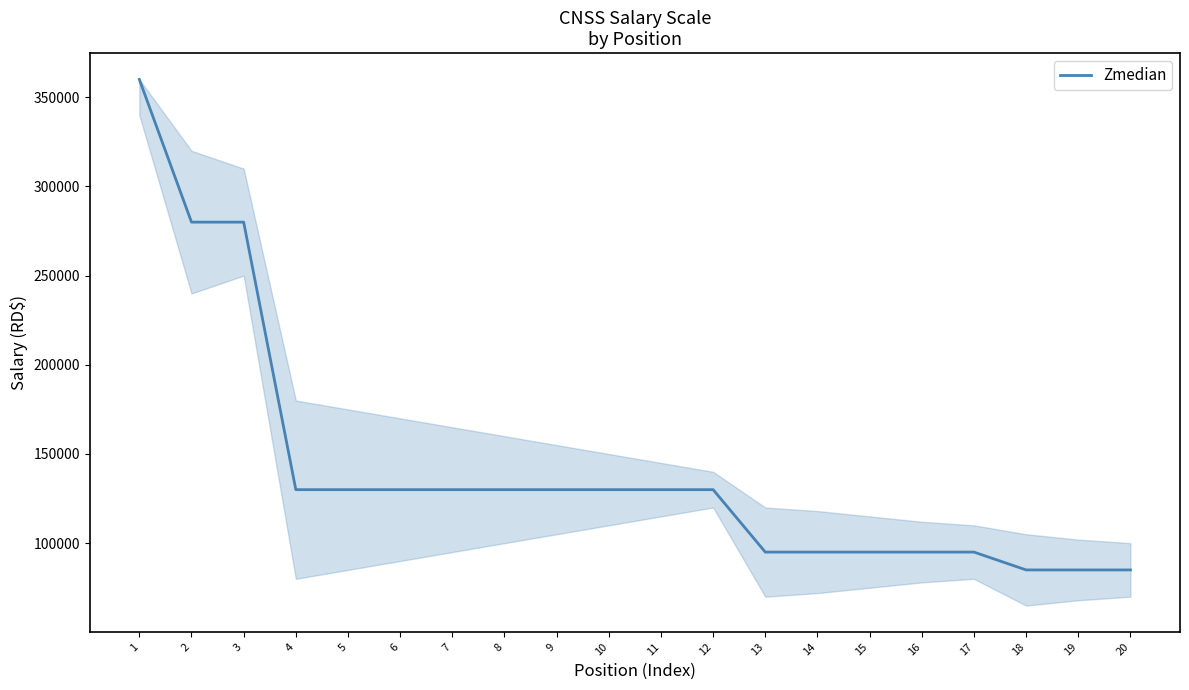

What value does the data have at 18?

85000